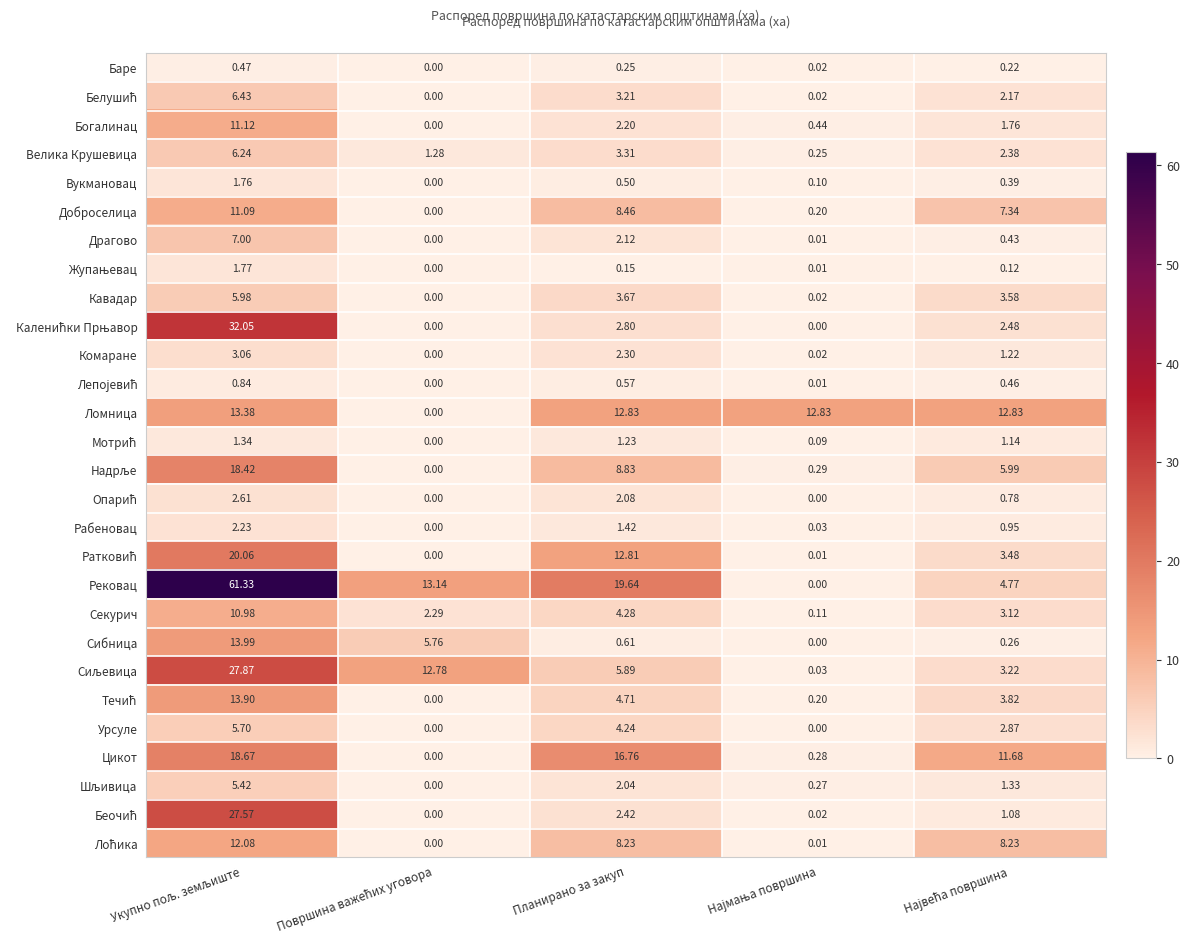

Which series has the largest total across all categories?

Рековац